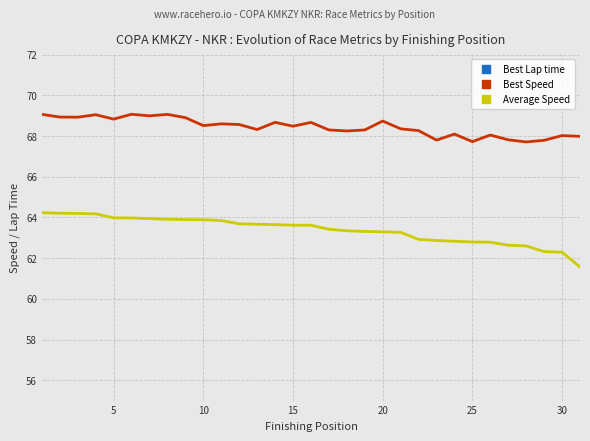

Is this an area chart (filled region under the line)?

No